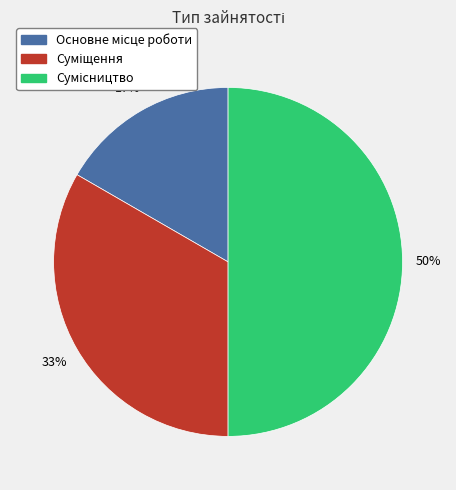

To the nearest percent, what is the difference between the largest and smallest slice percentages?

33%